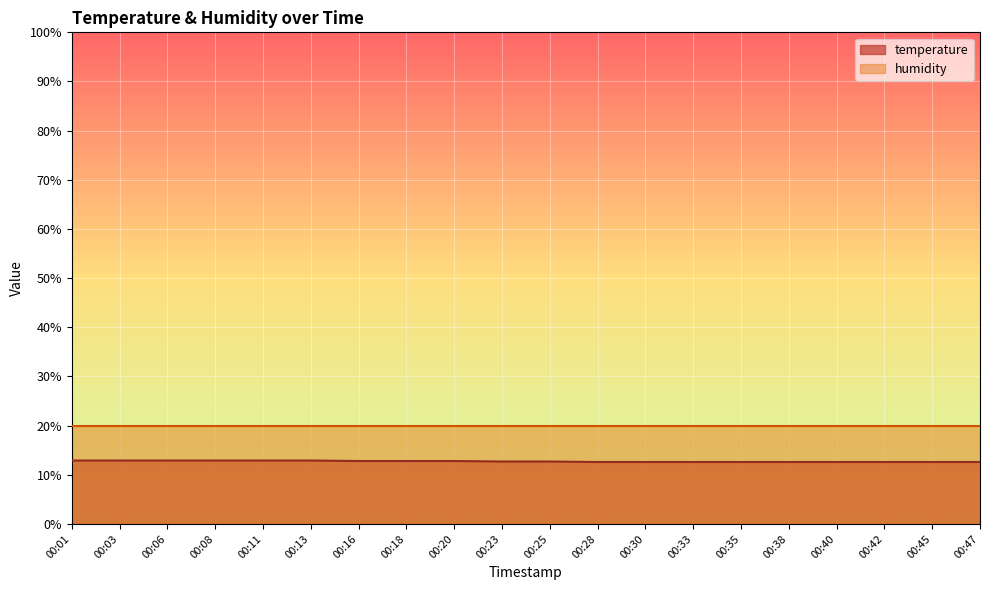

What is the sum of the values at 00:11 and 00:42?

25.5